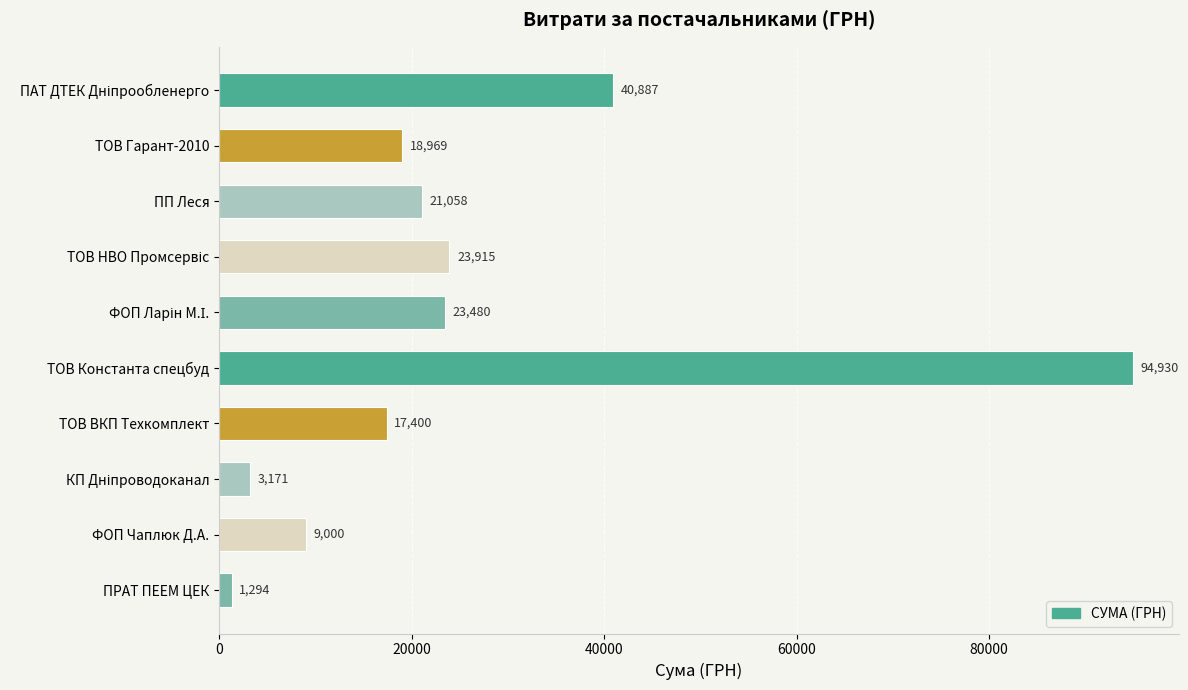

At which category does the chart reach its minimum across all series?

ПРАТ ПЕЕМ ЦЕК